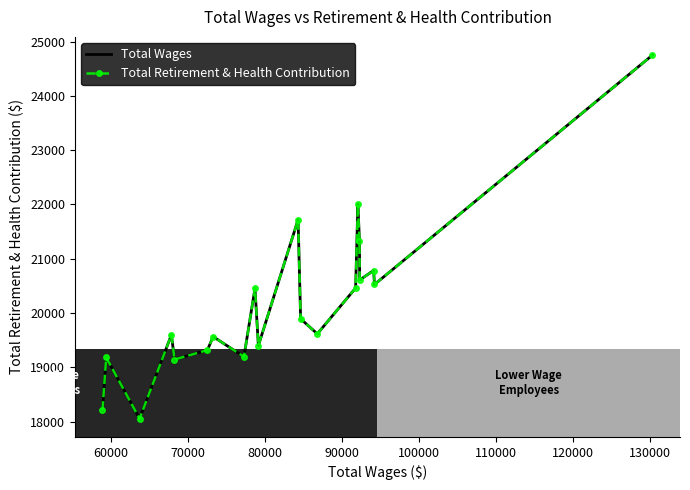

How many distinct data groups are displayed?

2